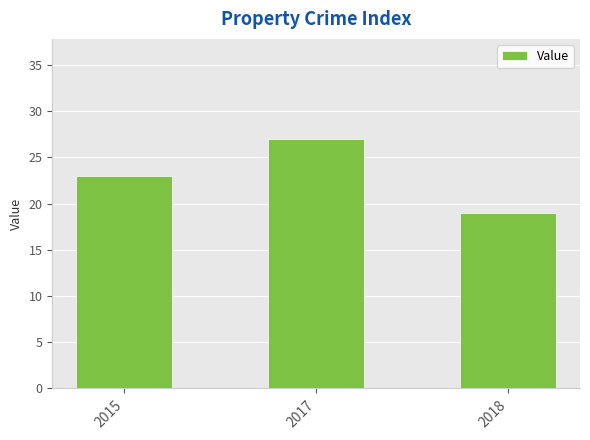

What is the change in value from 2015 to 2017?

+4